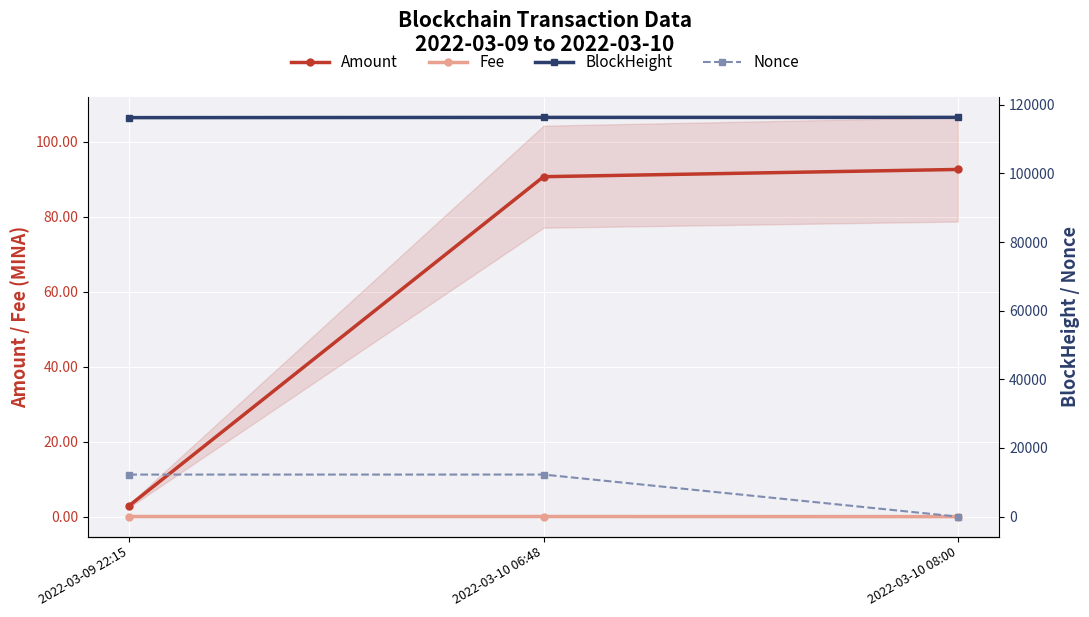

Between 2022-03-09 22:15 and 2022-03-10 06:48, which is larger?

2022-03-10 06:48